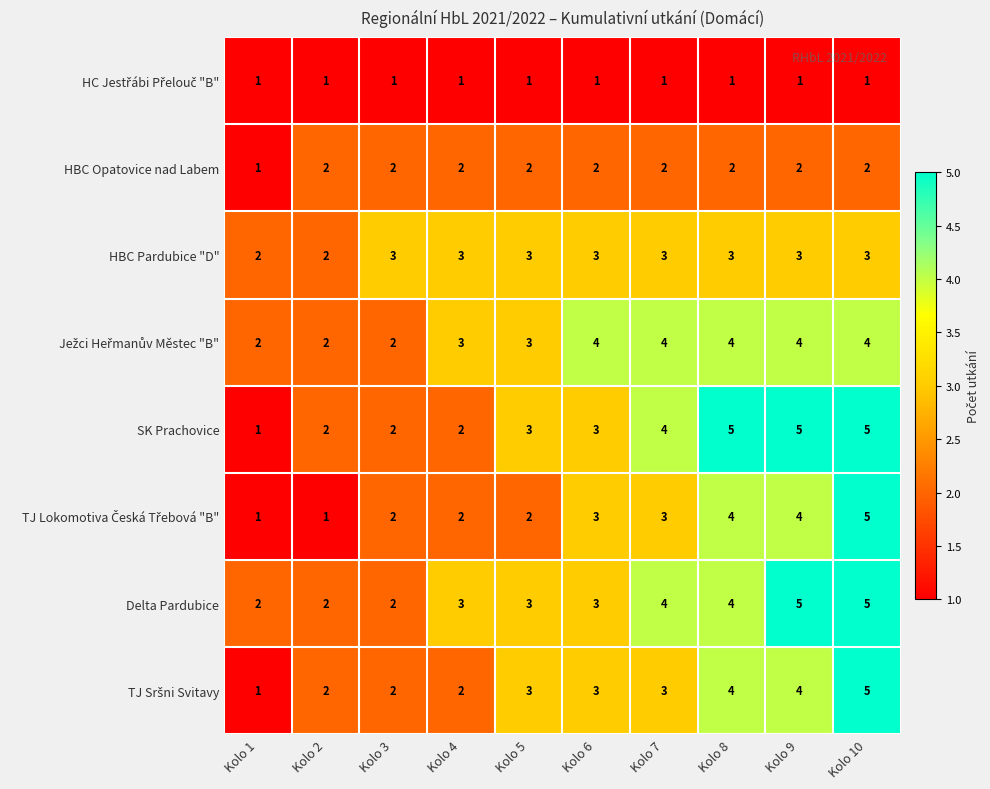

What is the sum of all Delta Pardubice values?

33